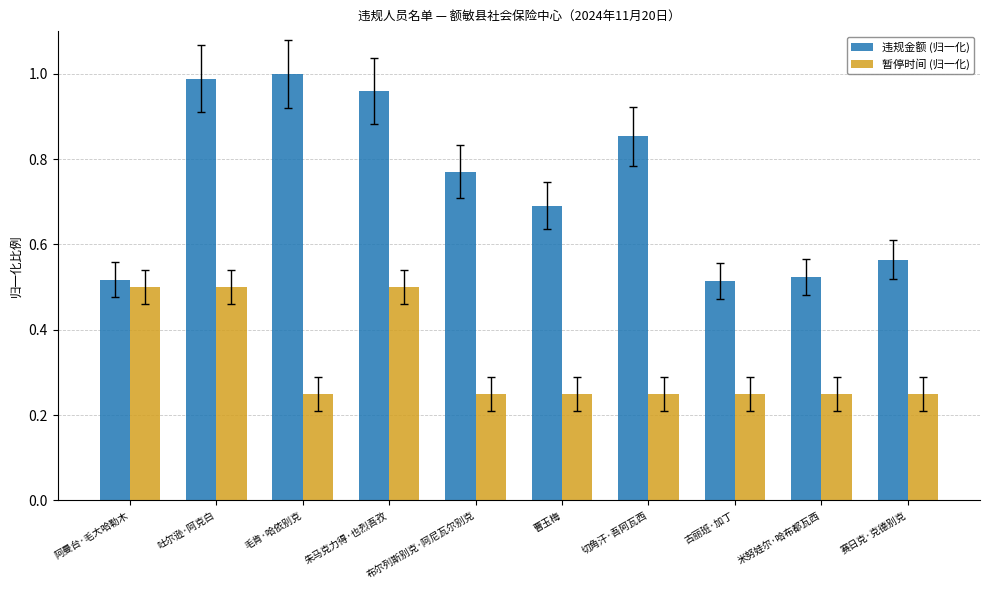

Which series has the largest range (max minus min)?

违规金额 (归一化)